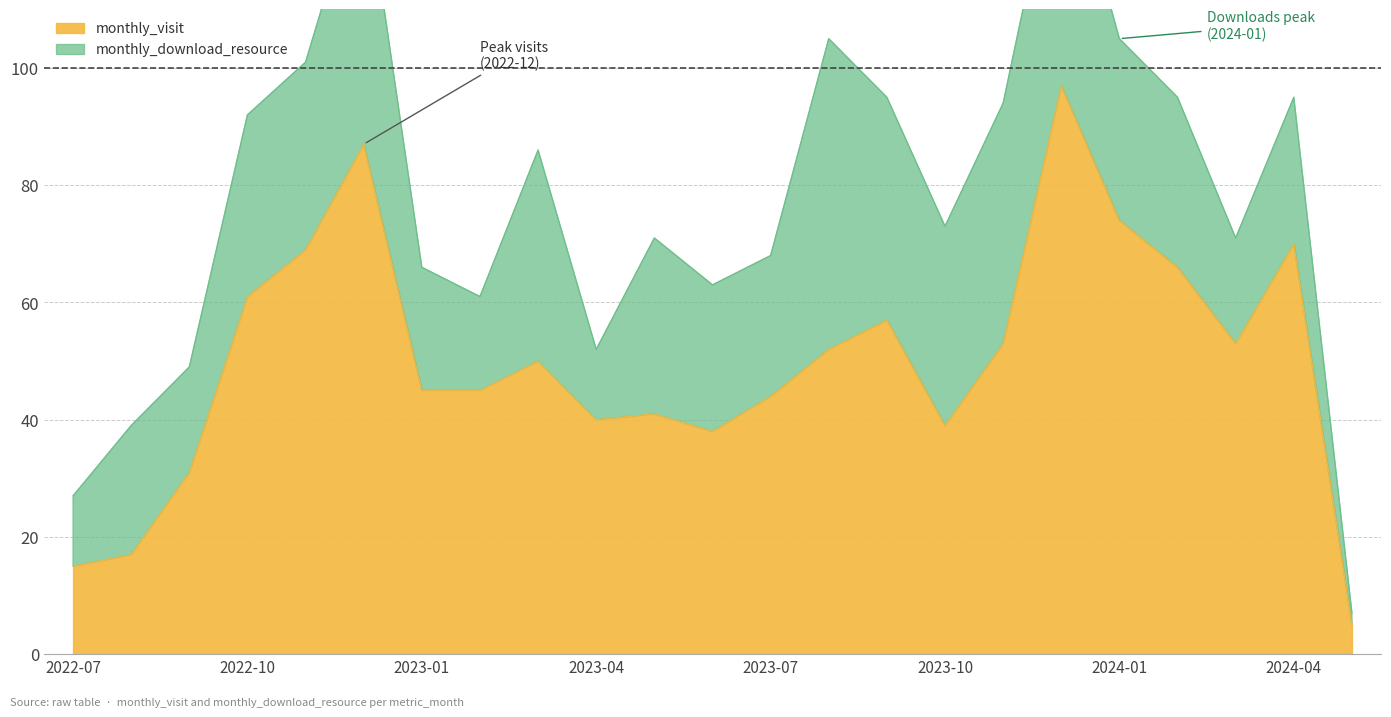

How many data points does each series have?

23